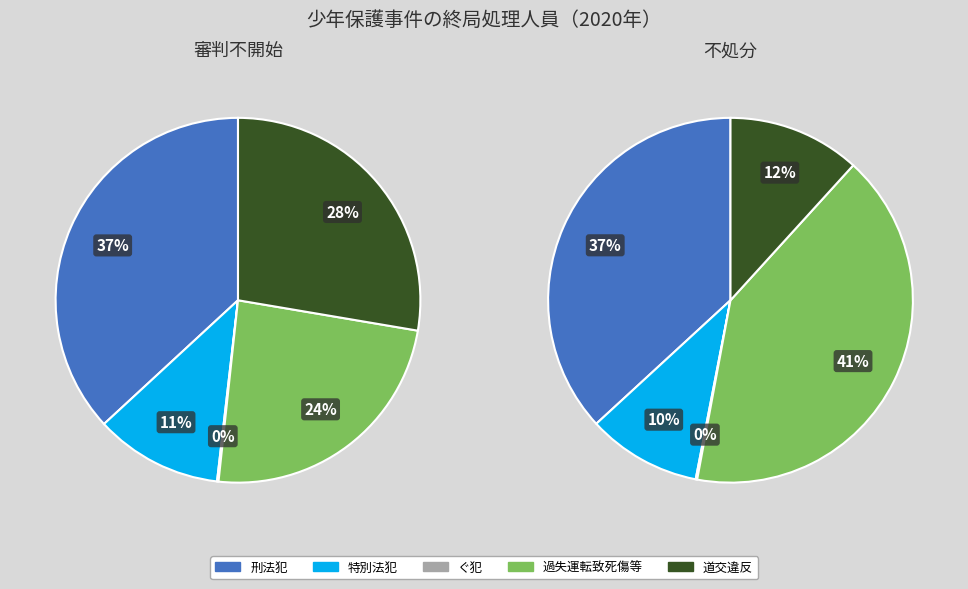

What percentage is the 道交違反 slice, to the nearest percent?

28%